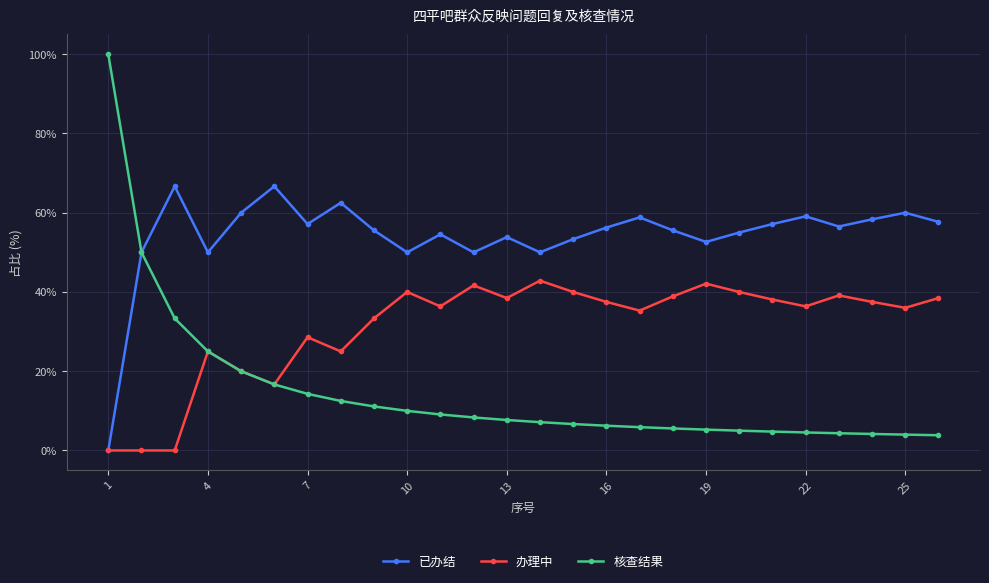

How many values in 已办结 are above zero?

25